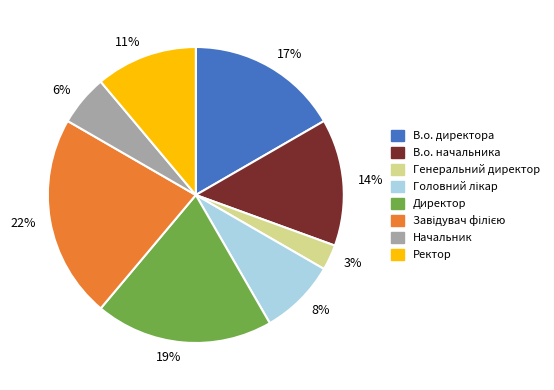

Count the number of slices in the pie.

8